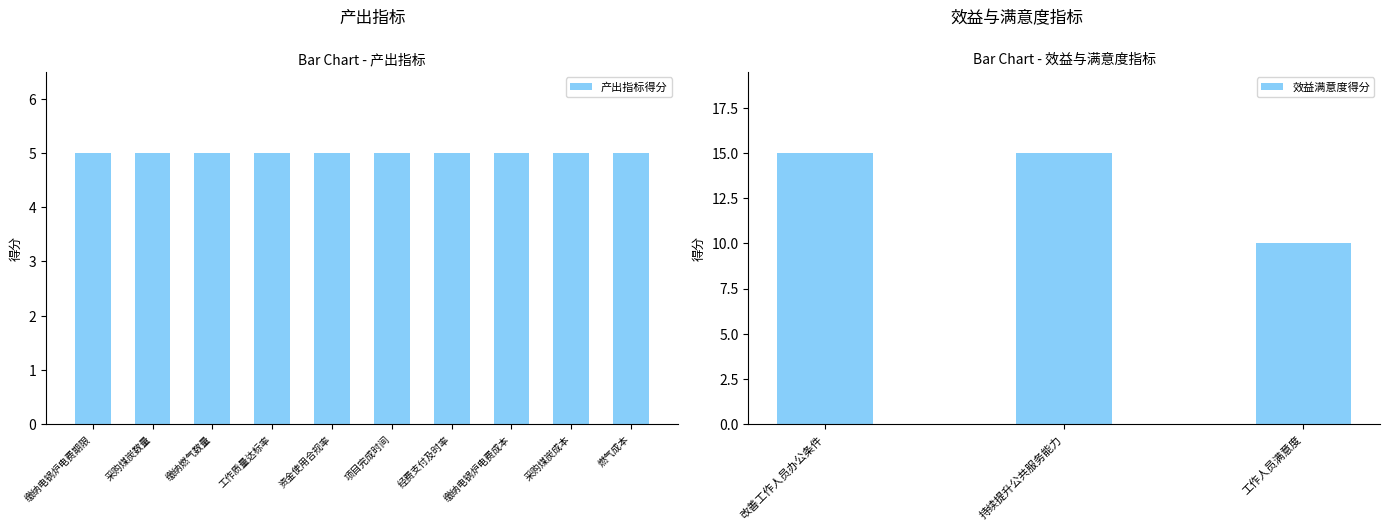

What is the label of the 5th bar from the left?

资金使用合规率